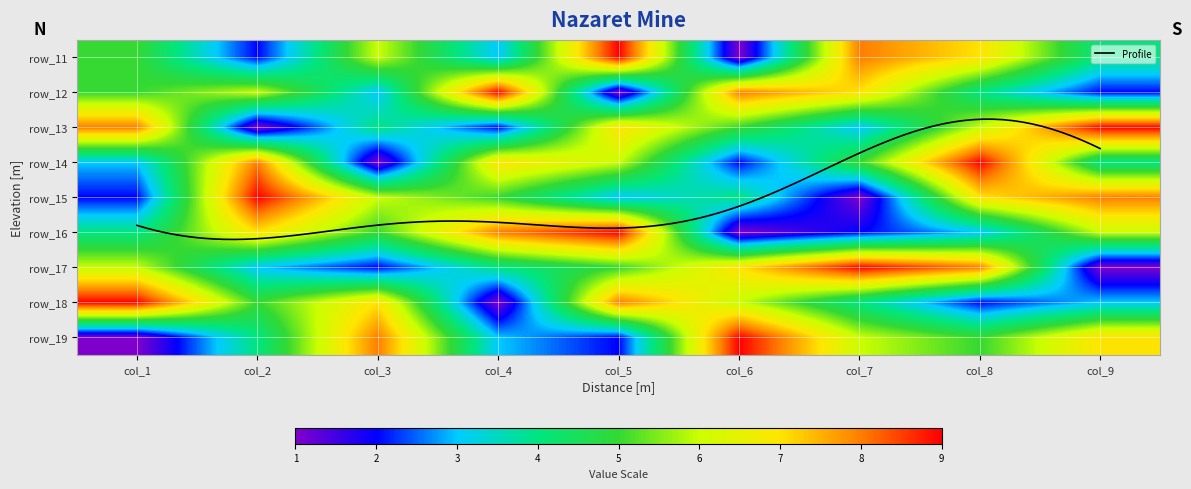

Is it true that 6 equals 2 at col_5?

False